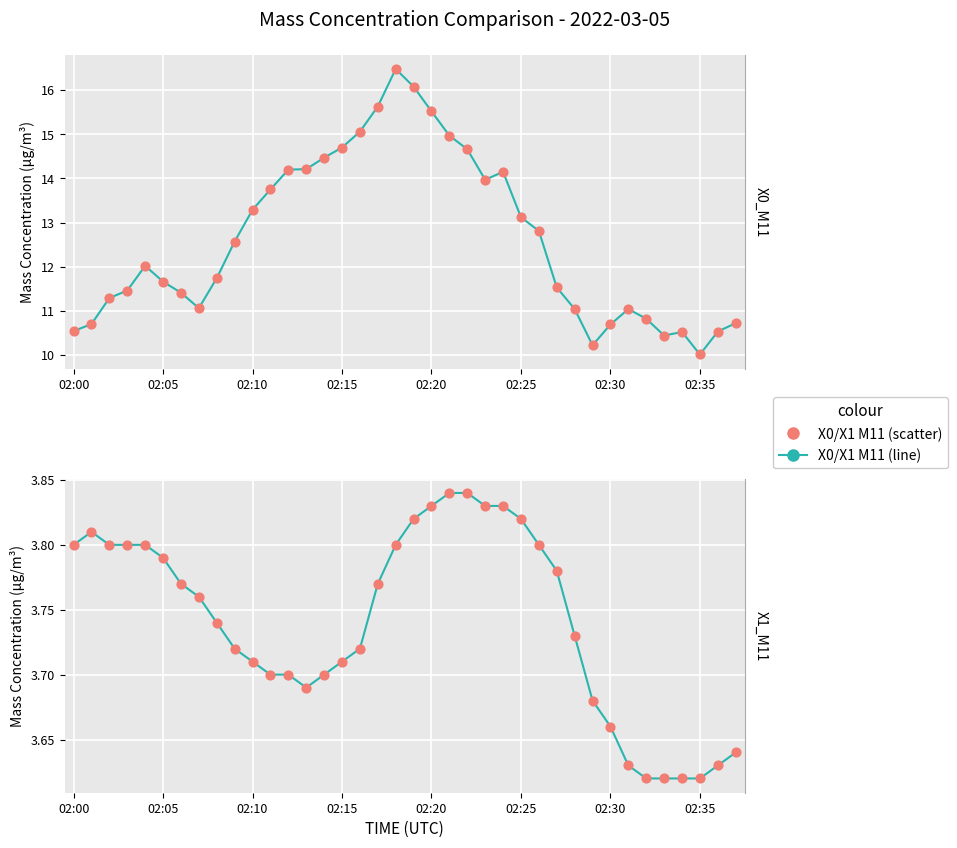

At how many categories does at least one series exceed 12?

19